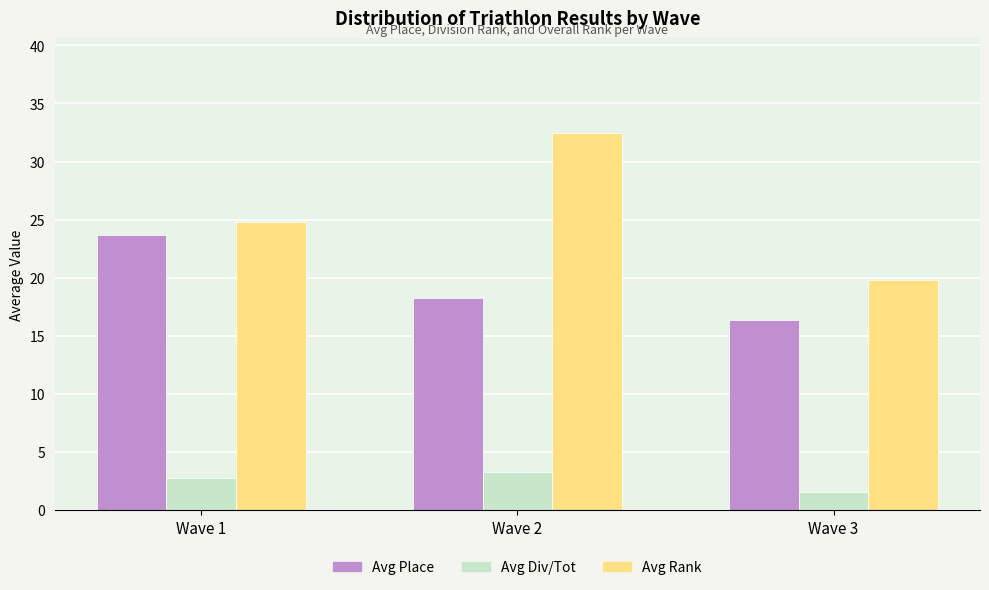

The Avg Place series shows 23.7 at Wave 1. True or false?

True